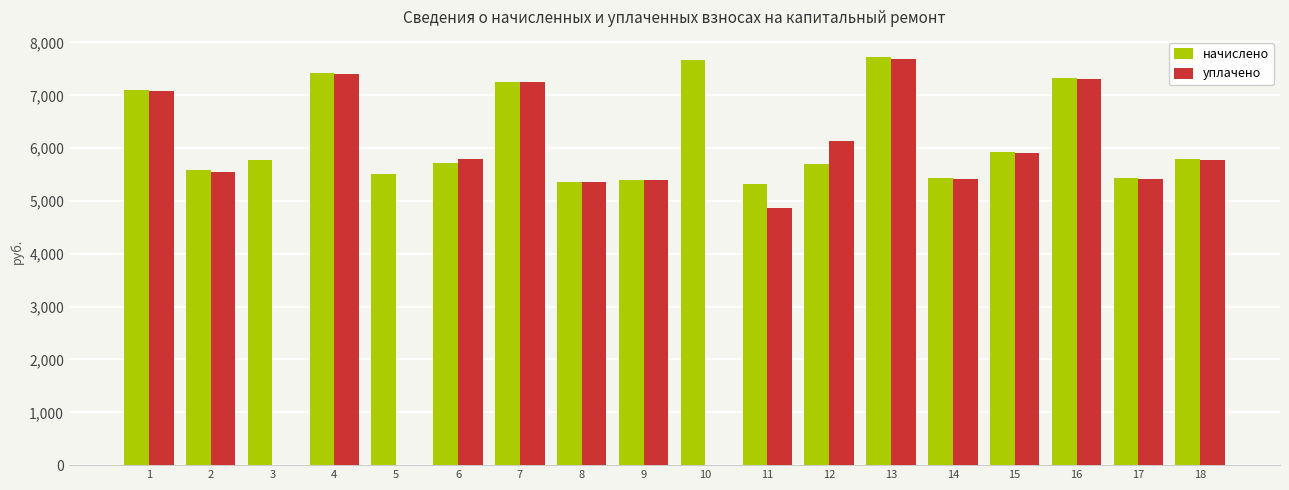

Does the chart contain stacked bars?

No